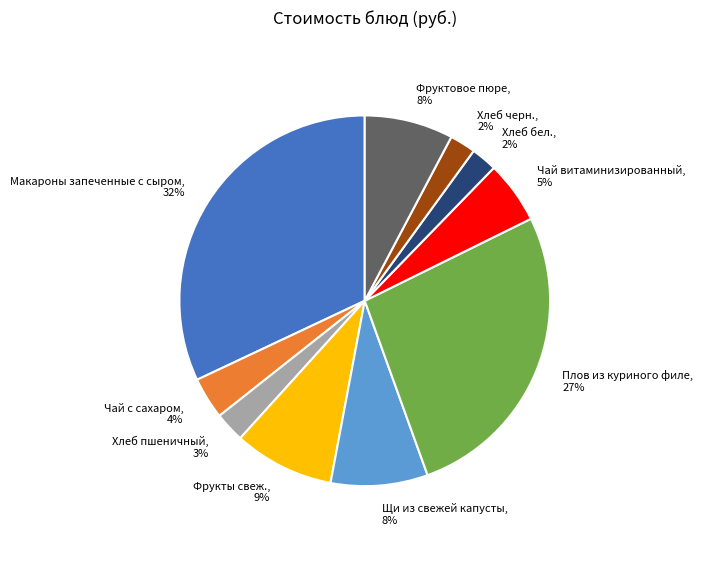

Does Хлеб пшеничный account for over 50% of the chart?

No